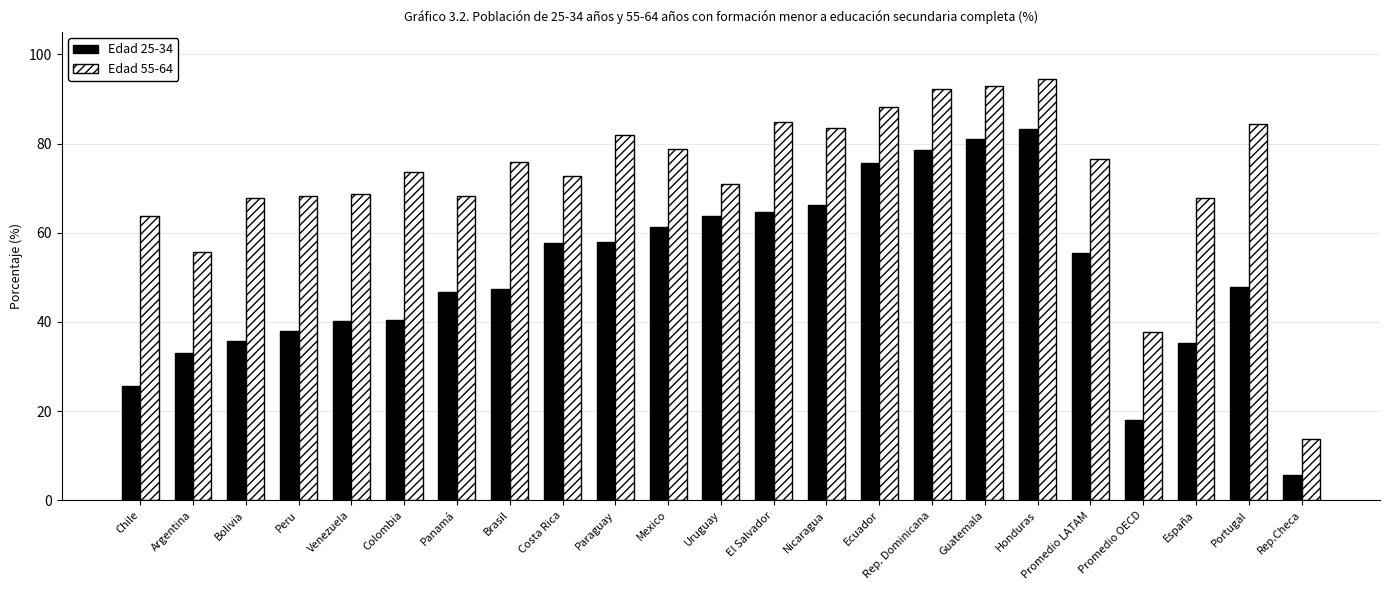

True or false: Edad 55-64 has a value of 22.3 at El Salvador.

False